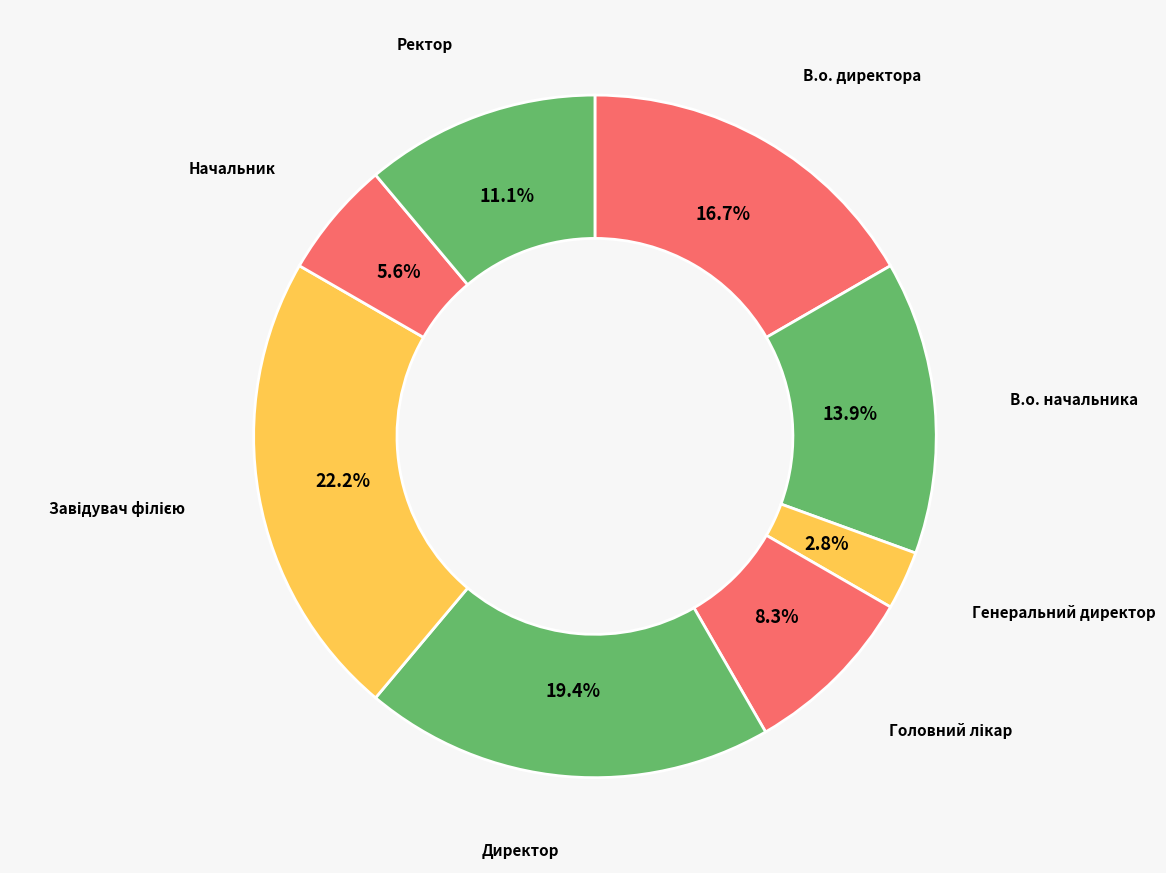

The Ректор slice represents 1% of the pie. True or false?

False